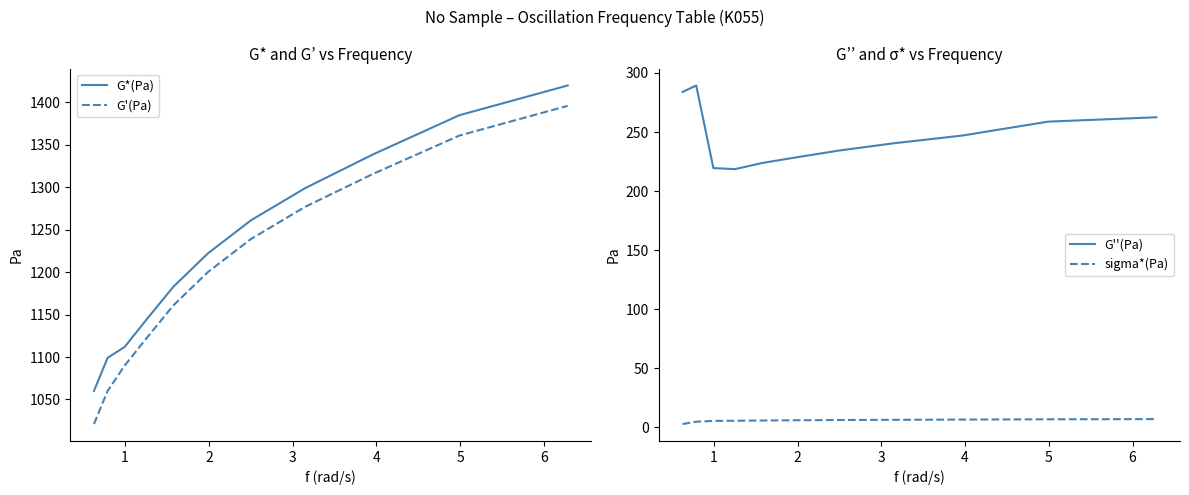

What is the highest value of the sigma*(Pa) series?

7.1